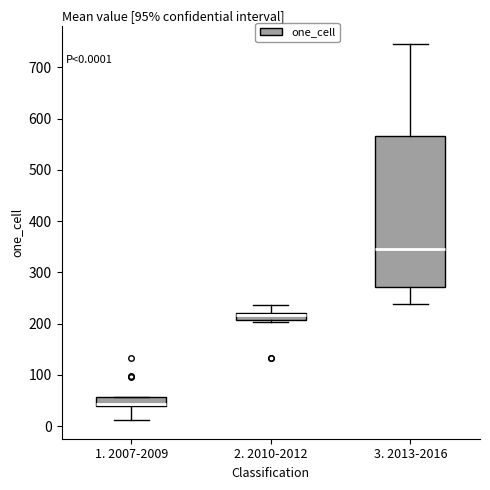

Comparing the boxes themselves (not the whiskers), which one is the tallest?

3. 2013-2016